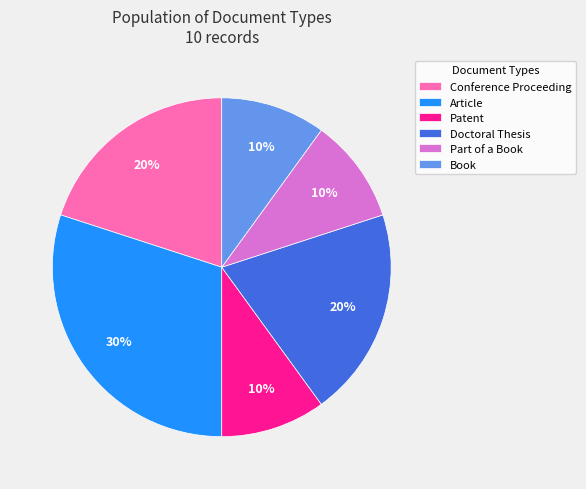

What percentage is the Part of a Book slice, to the nearest percent?

10%